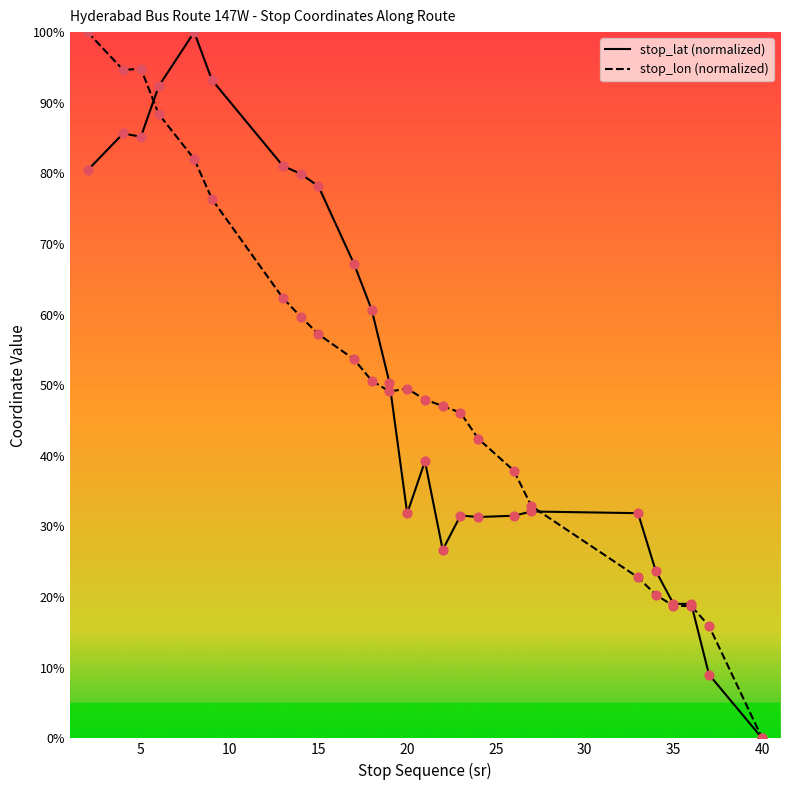

At 20, list the series in order from largest to smallest.

stop_lon (normalized), stop_lat (normalized)